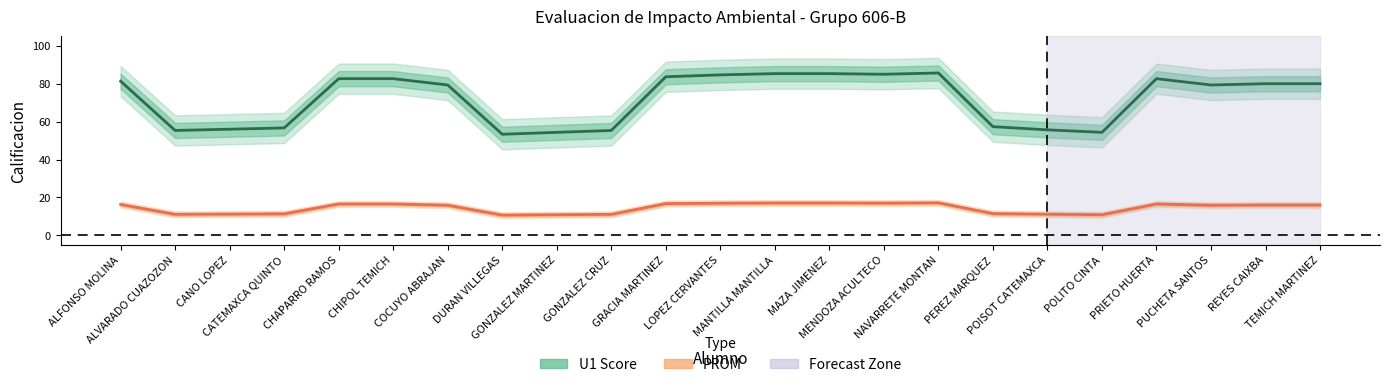

Reading left to right, transcribe all the data shown in this chart.

U1: 81.3	55.3	56.0	56.7	82.7	82.7	79.3	53.3	54.3	55.3	83.7	84.7	85.3	85.3	85.0	85.7	57.3	55.7	54.3	82.7	79.3	80.0	80.0
PROM: 16.3	11.1	11.2	11.3	16.5	16.5	15.9	10.7	10.9	11.1	16.7	16.9	17.1	17.1	17.0	17.1	11.5	11.1	10.9	16.5	15.9	16.0	16.0